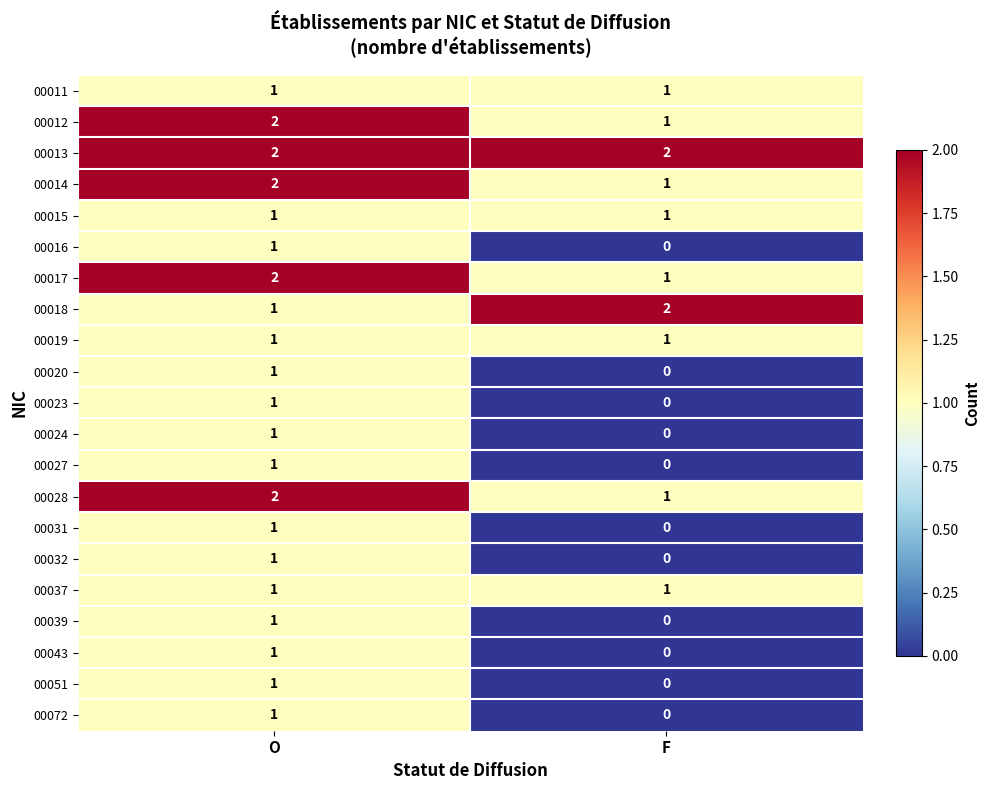

List the labels in order of 00051 value, smallest first.

F, O